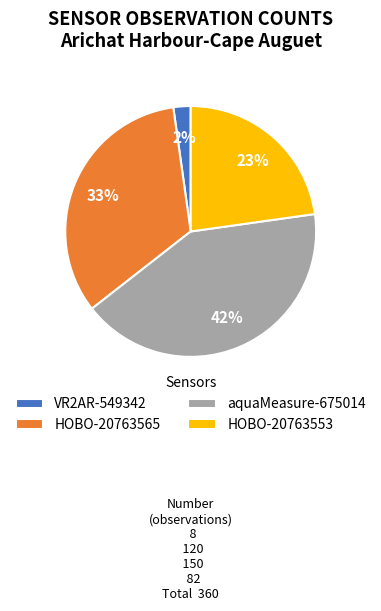

To the nearest percent, what is the difference between the HOBO-20763565 and VR2AR-549342 slice percentages?

31%